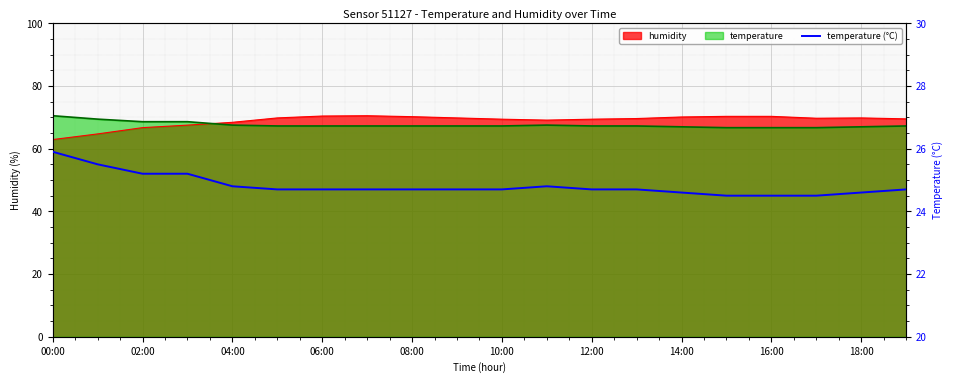

Count the values in the range 24 to 25.

16